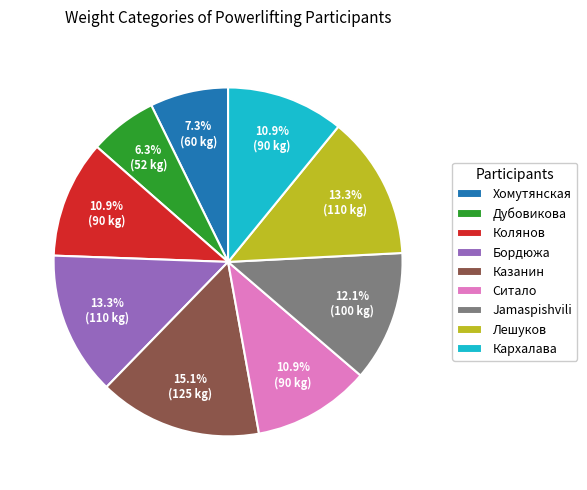

Which category has the biggest portion of the pie?

Казанин